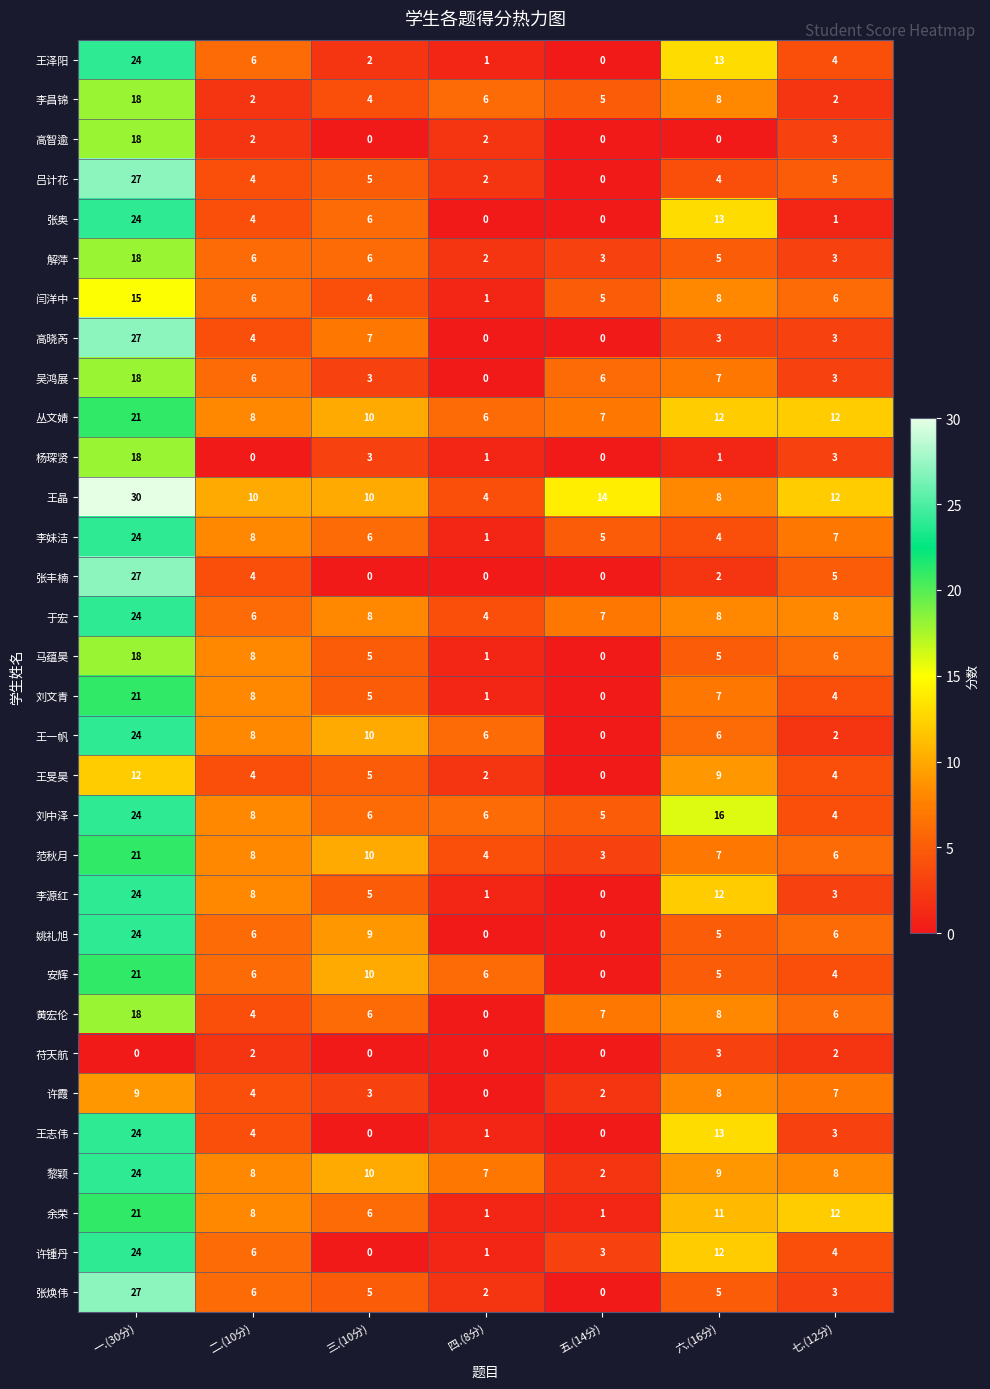

What is the sum of all 解萍 values?

43